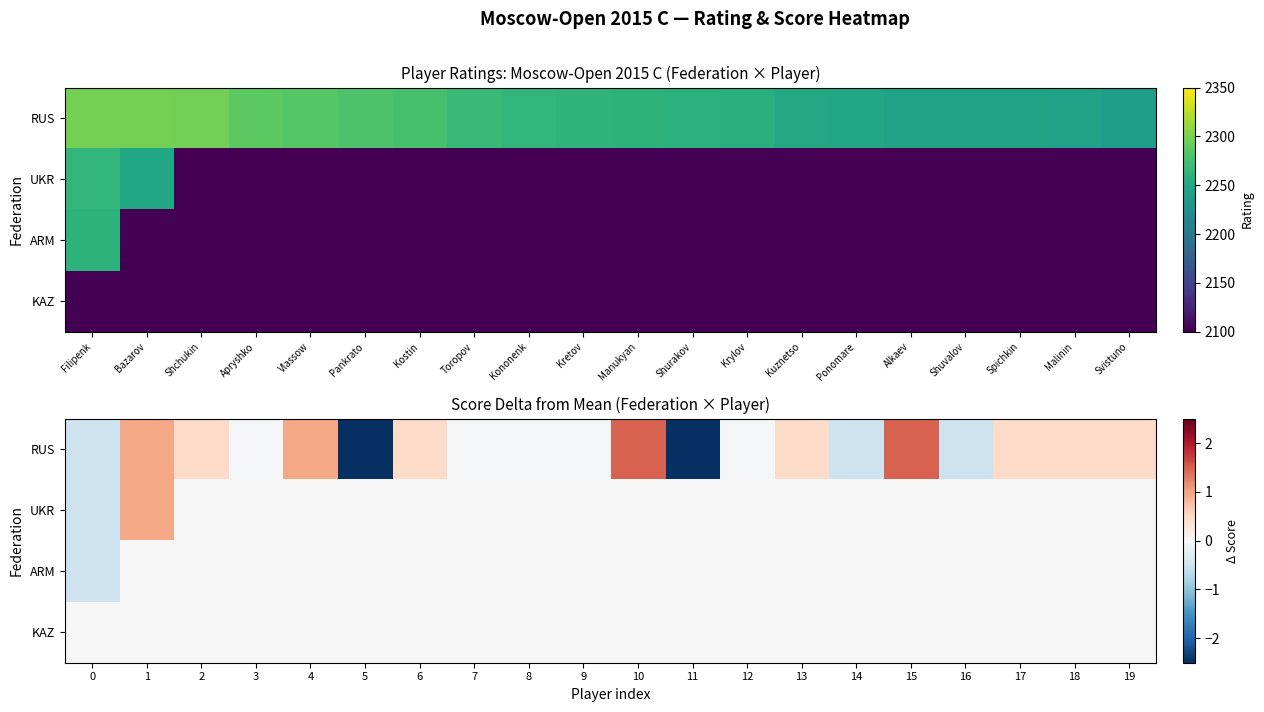

At how many categories does at least one series exceed -3?

20